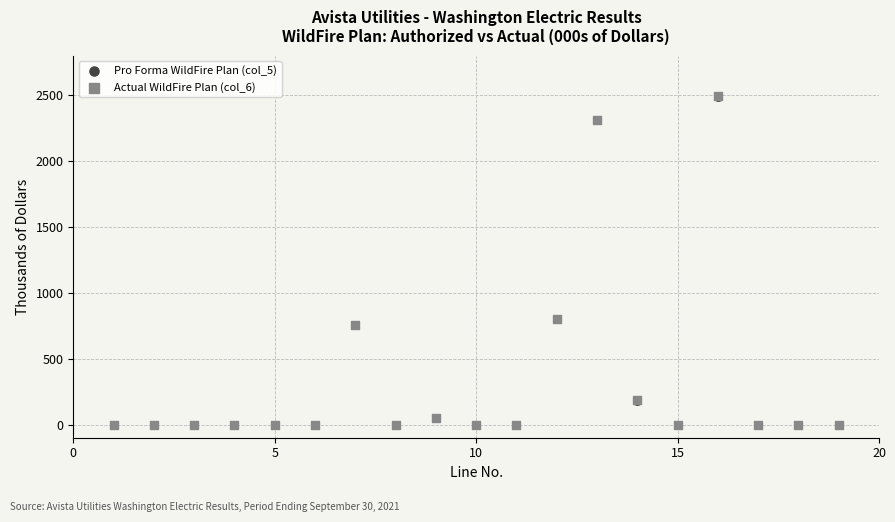

What are all the series names shown in the legend?

Pro Forma WildFire Plan (col_5), Actual WildFire Plan (col_6)